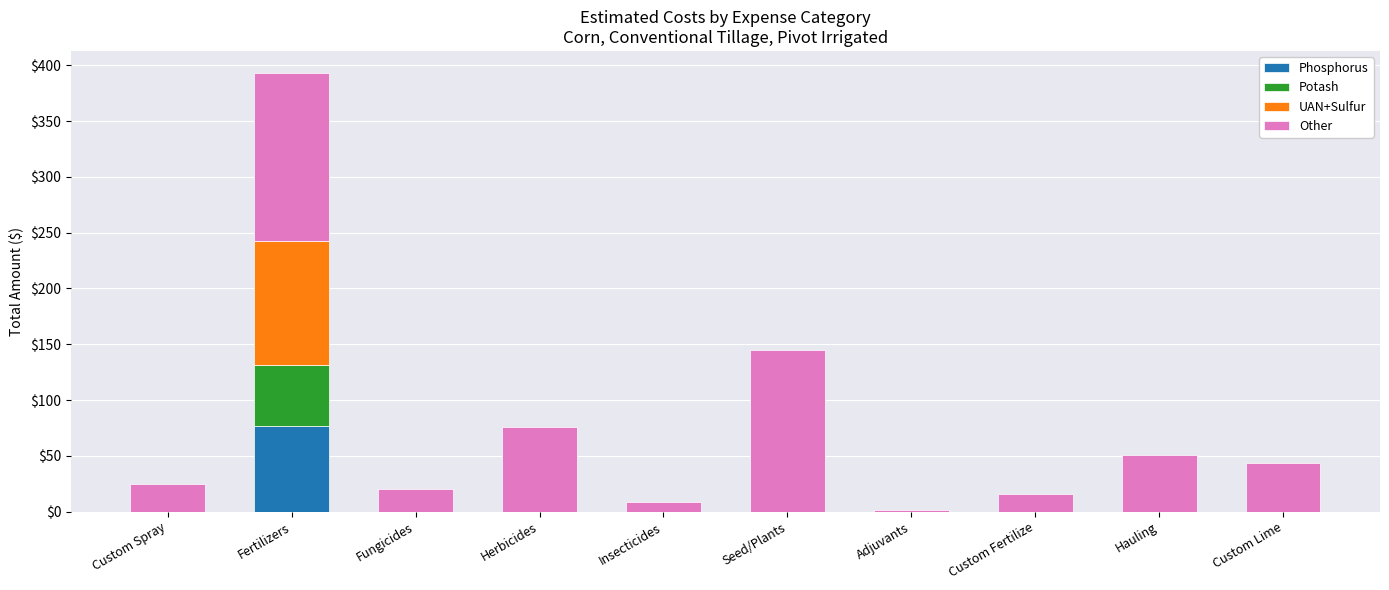

What is the total value across all series at Hauling?

50.6